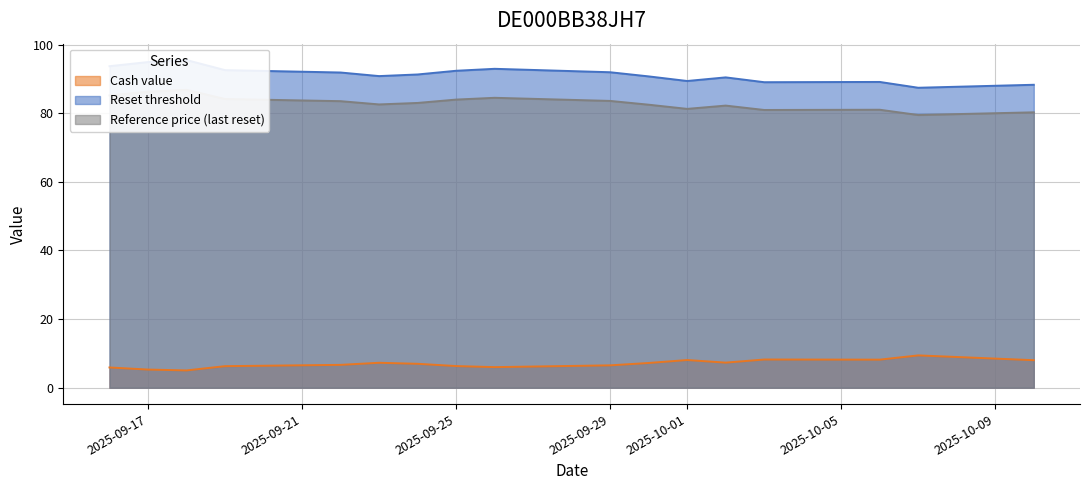

What is the difference between the highest and lowest values at 2025-10-06?

81.0